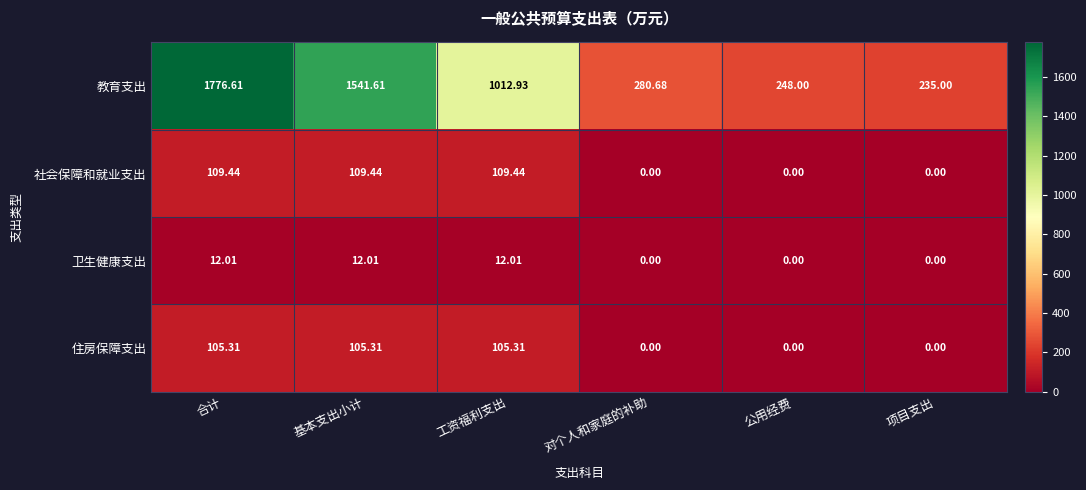

At which category is the sum across all series the highest?

合计